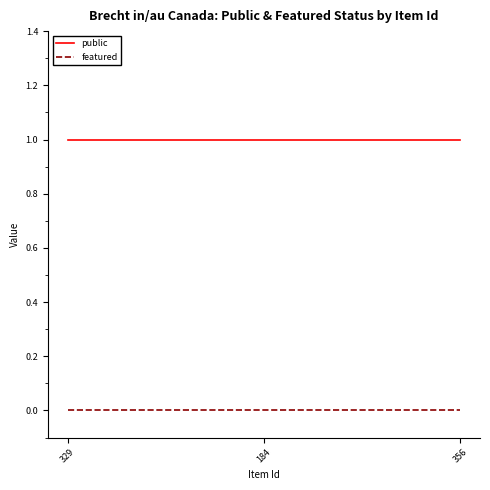

List the series in order of their overall mean, highest first.

public, featured